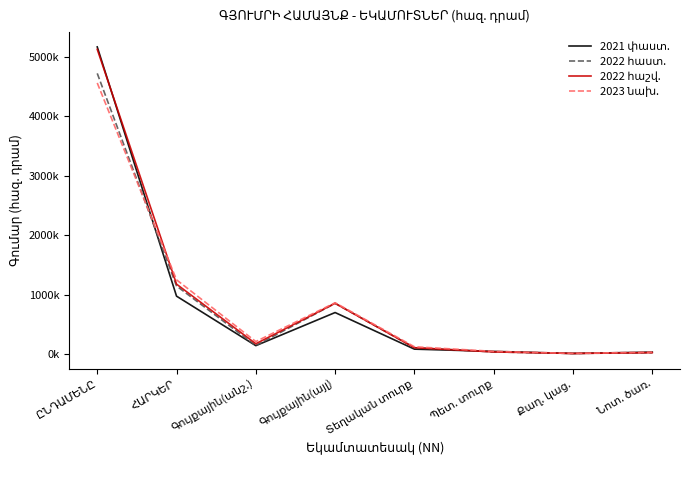

True or false: 2021 փաստ. has a value of 1206605.6 at Գույքային(այլ).

False